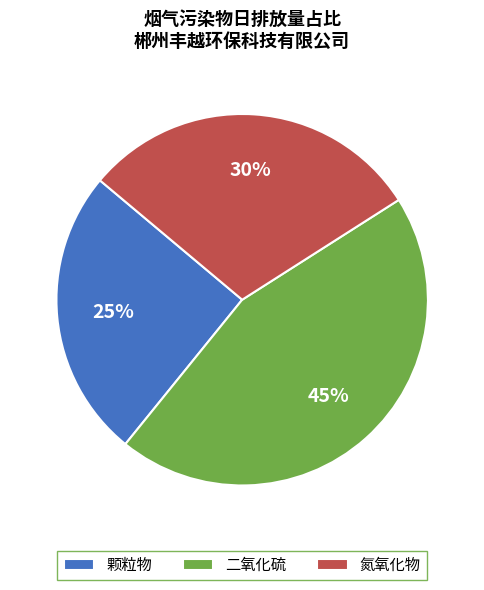

To the nearest percent, what is the difference between the largest and smallest slice percentages?

20%